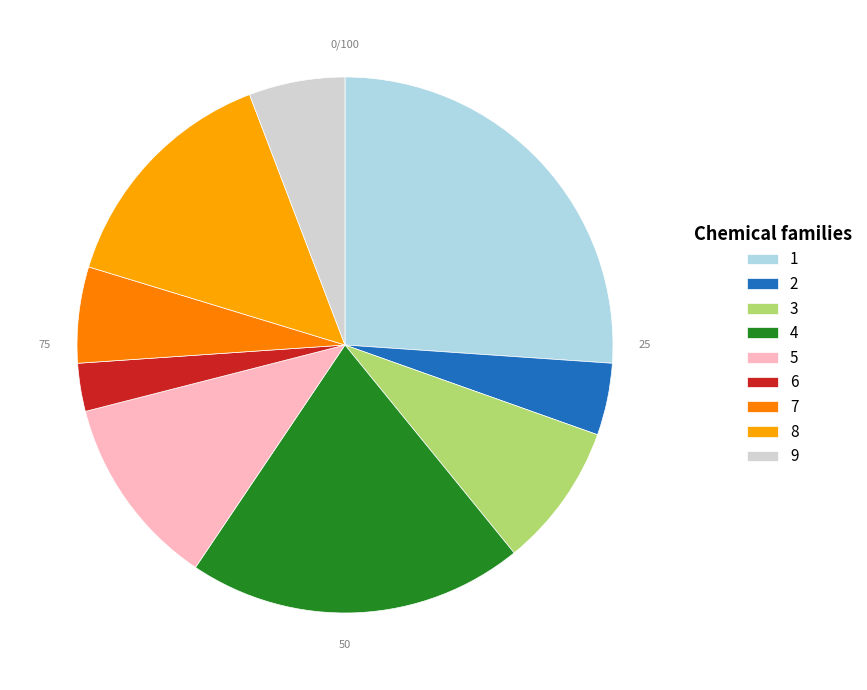

Which has a higher value, 6 or 1?

1